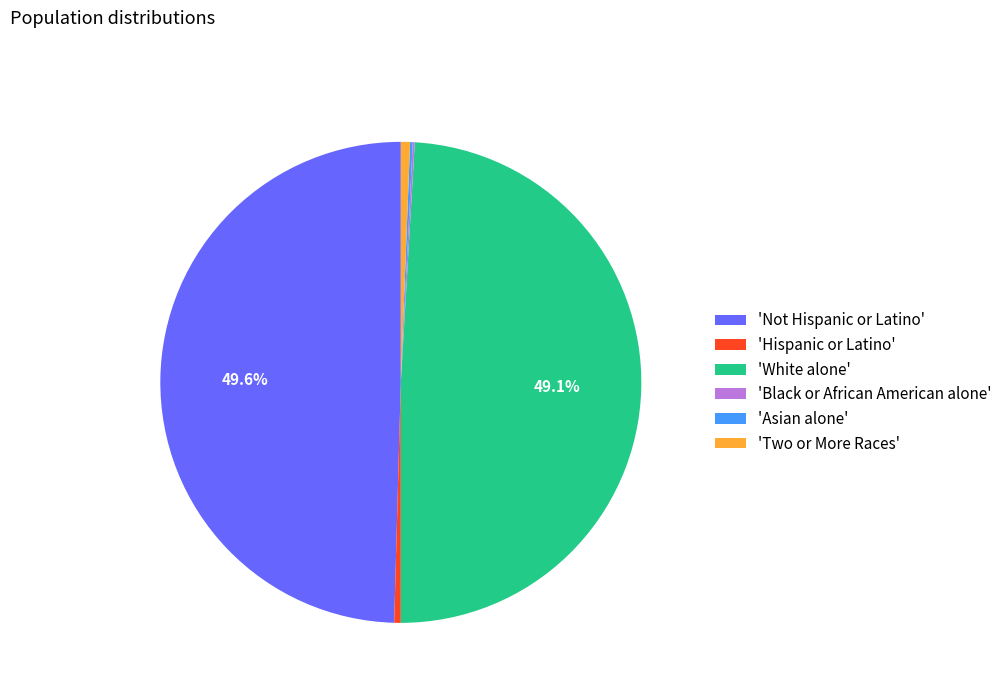

Does 'White alone' represent more than half of the total?

No